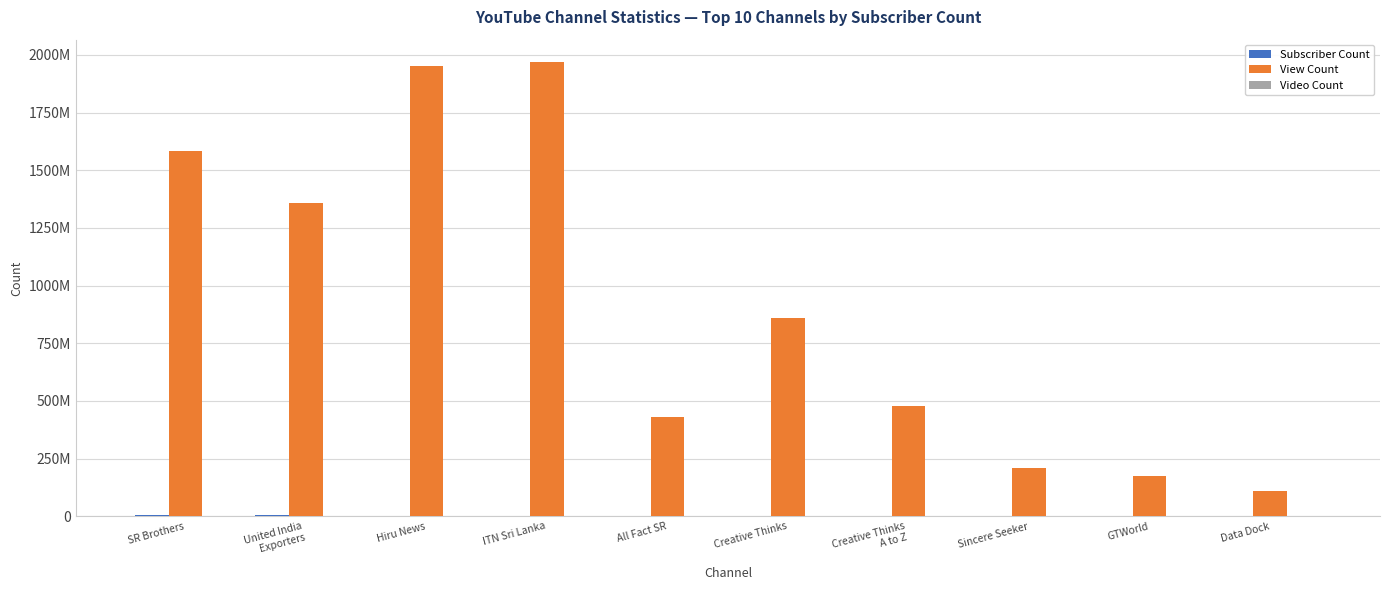

Reading right to left, list all the values displayed in this chart.

Subscriber Count: Data Dock=549000	GTWorld=678000	Sincere Seeker=1150000	Creative Thinks
A to Z=1780000	Creative Thinks=2480000	All Fact SR=2570000	ITN Sri Lanka=2580000	Hiru News=2980000	United India
Exporters=3880000	SR Brothers=6140000
View Count: Data Dock=108402577	GTWorld=174509694	Sincere Seeker=209073649	Creative Thinks
A to Z=479898688	Creative Thinks=858930420	All Fact SR=430016396	ITN Sri Lanka=1968035390	Hiru News=1950839484	United India
Exporters=1359878040	SR Brothers=1582378929
Video Count: Data Dock=3907	GTWorld=5764	Sincere Seeker=308	Creative Thinks
A to Z=69	Creative Thinks=103	All Fact SR=690	ITN Sri Lanka=26629	Hiru News=98304	United India
Exporters=15559	SR Brothers=55